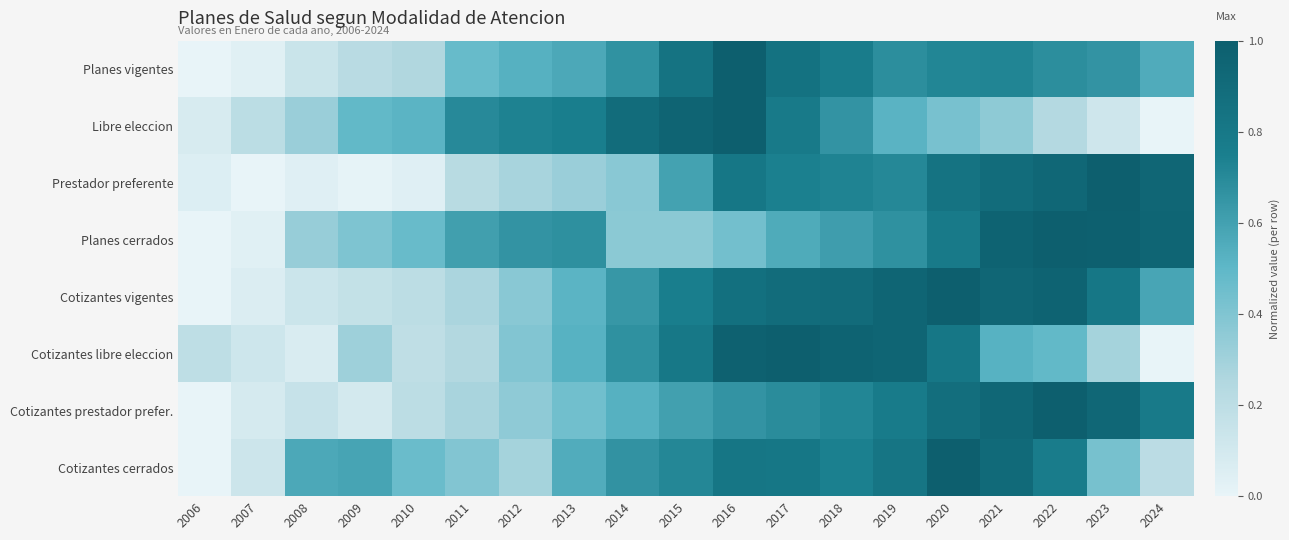

Which series has the widest spread of values?

Planes vigentes